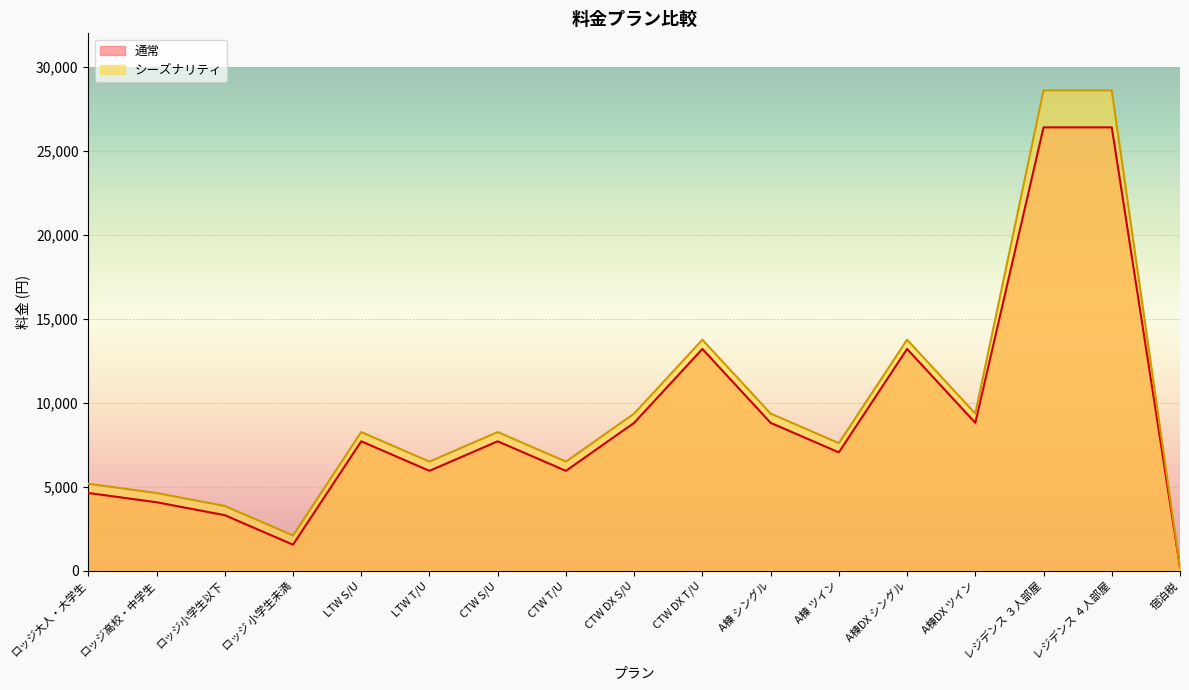

Rank the series by their maximum value, from lowest to highest.

通常, シーズナリティ